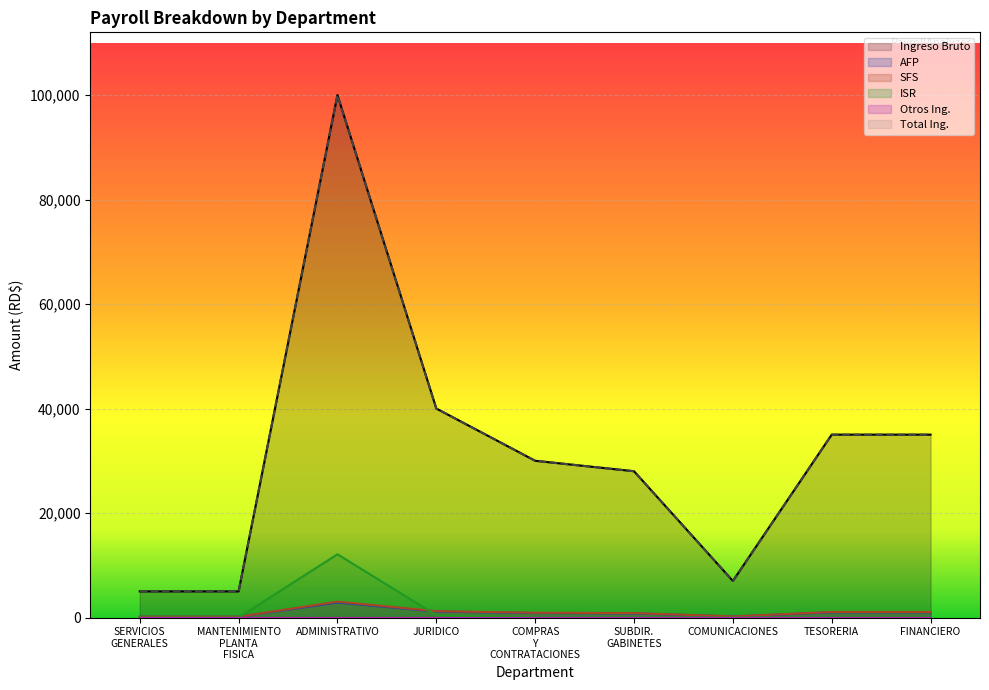

In ISR, how many points are higher than both neighbors (excluding endpoints)?

1